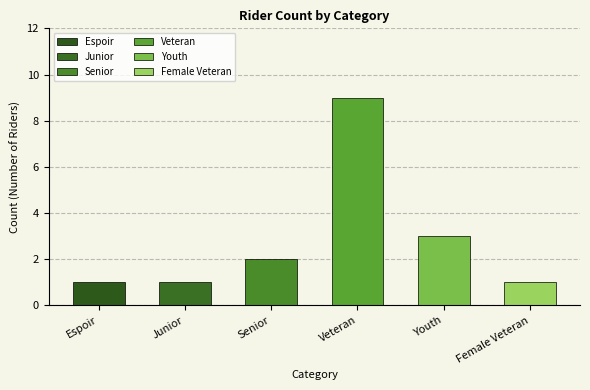

How many bars are there in total?

6